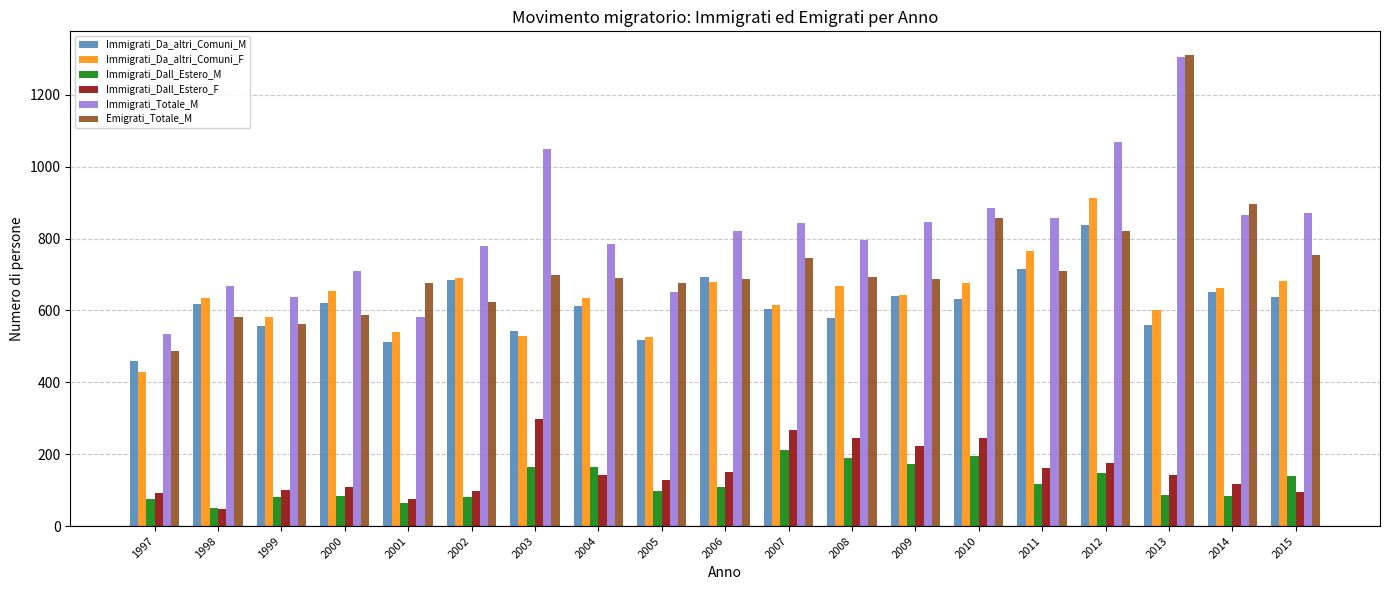

What is the spread (max minus min) of values at 2000?

626